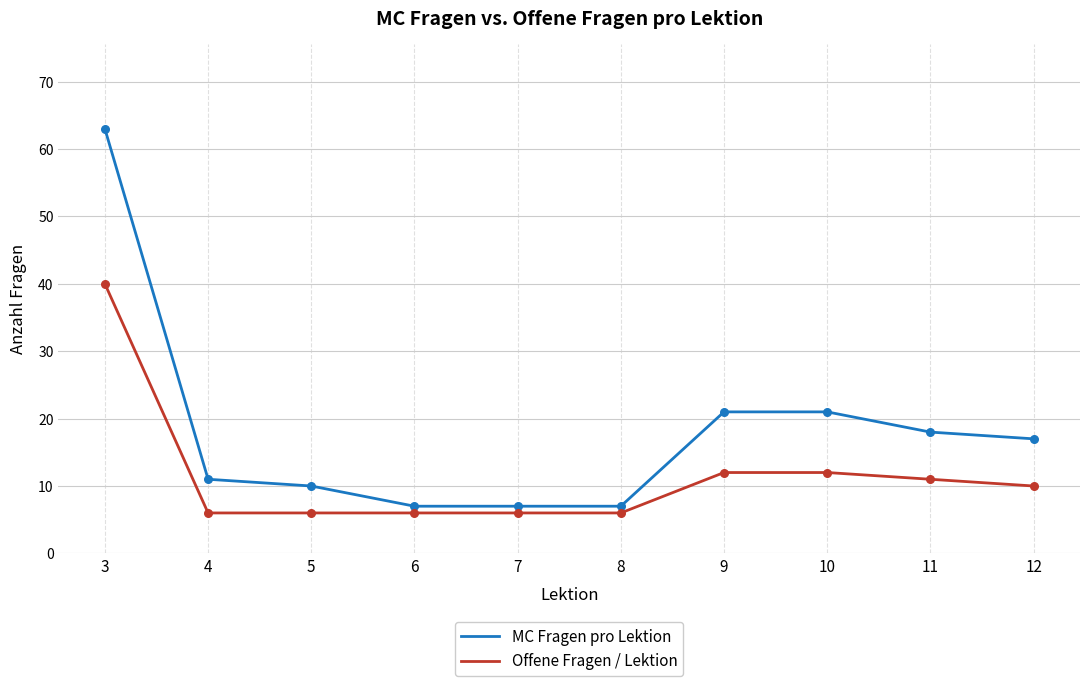

What are all the series names shown in the legend?

MC Fragen pro Lektion, Offene Fragen / Lektion